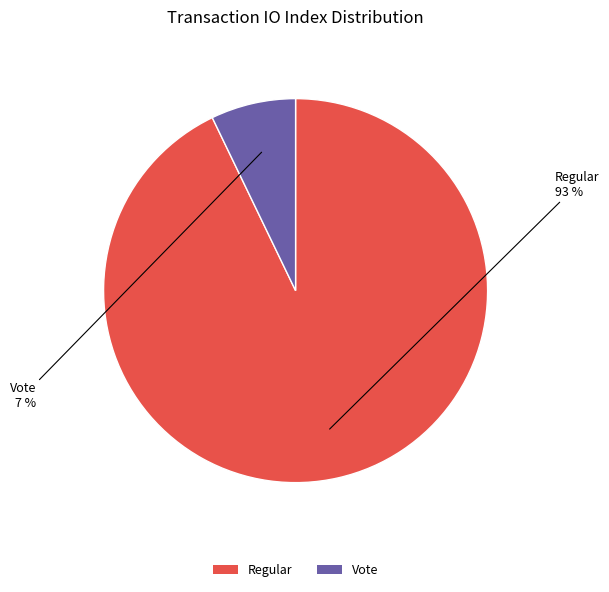

Which has a higher value, Vote or Regular?

Regular